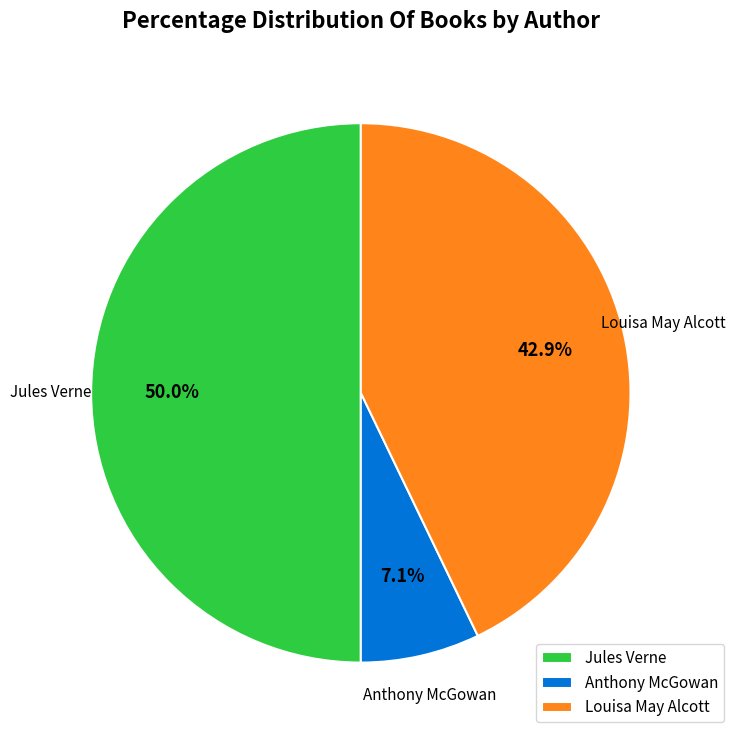

What is the ratio of the value at Jules Verne to the value at Anthony McGowan?

7.0